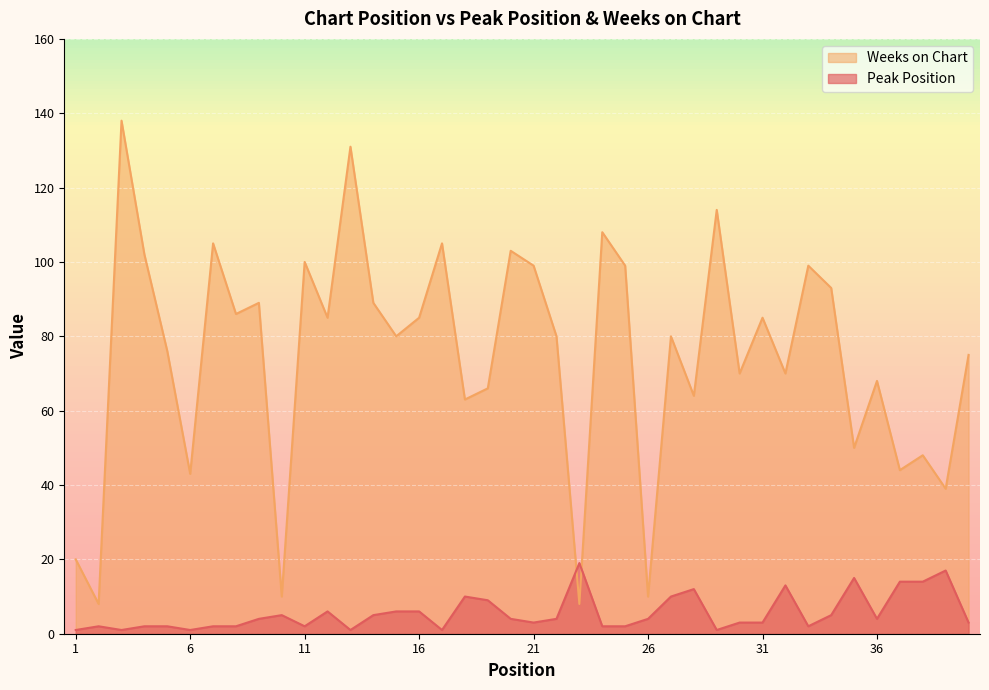

Is it true that Weeks on Chart equals 75 at 13?

False